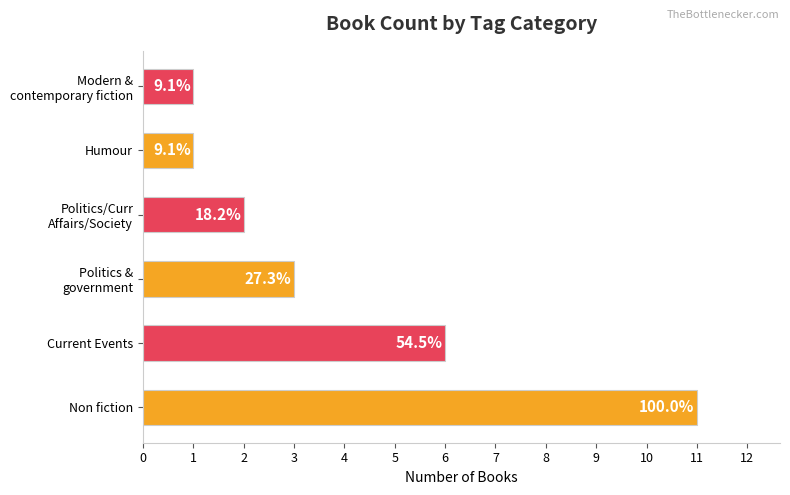

Does the chart contain stacked bars?

No